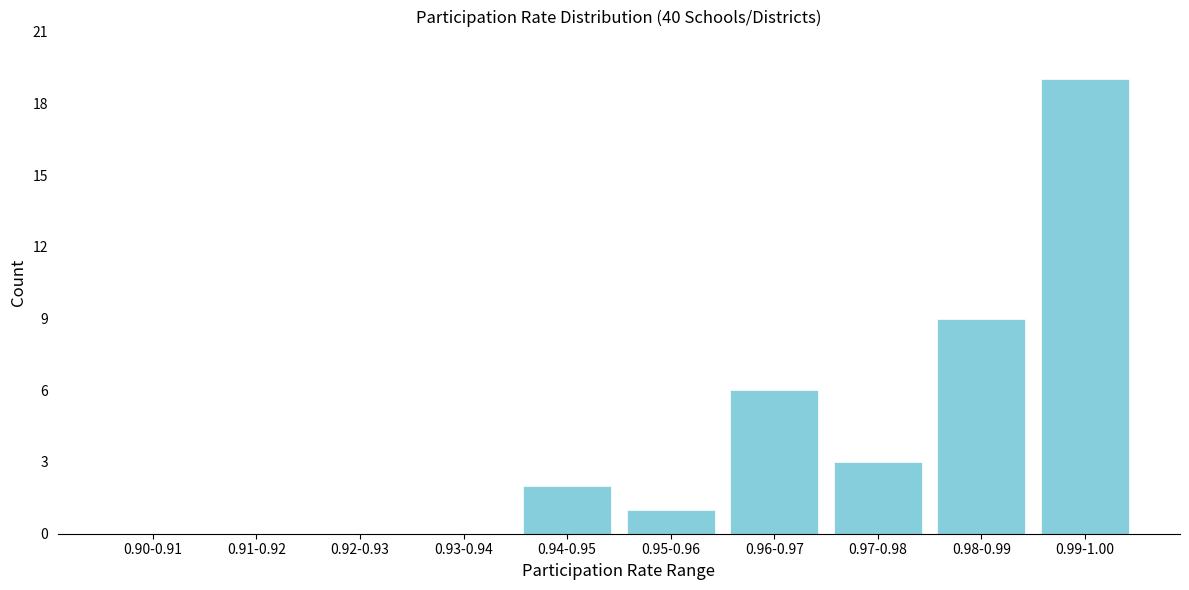

Reading right to left, extract all data points from this chart.

0.99-1.00=19	0.98-0.99=9	0.97-0.98=3	0.96-0.97=6	0.95-0.96=1	0.94-0.95=2	0.93-0.94=0	0.92-0.93=0	0.91-0.92=0	0.90-0.91=0